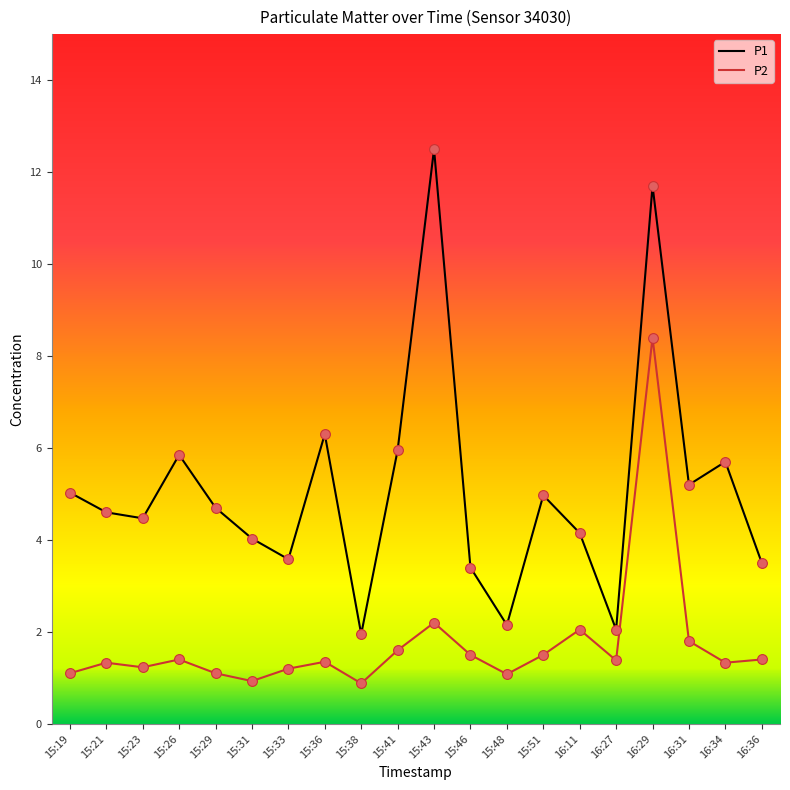

Between 15:43 and 16:36, which series saw the biggest shift?

P1